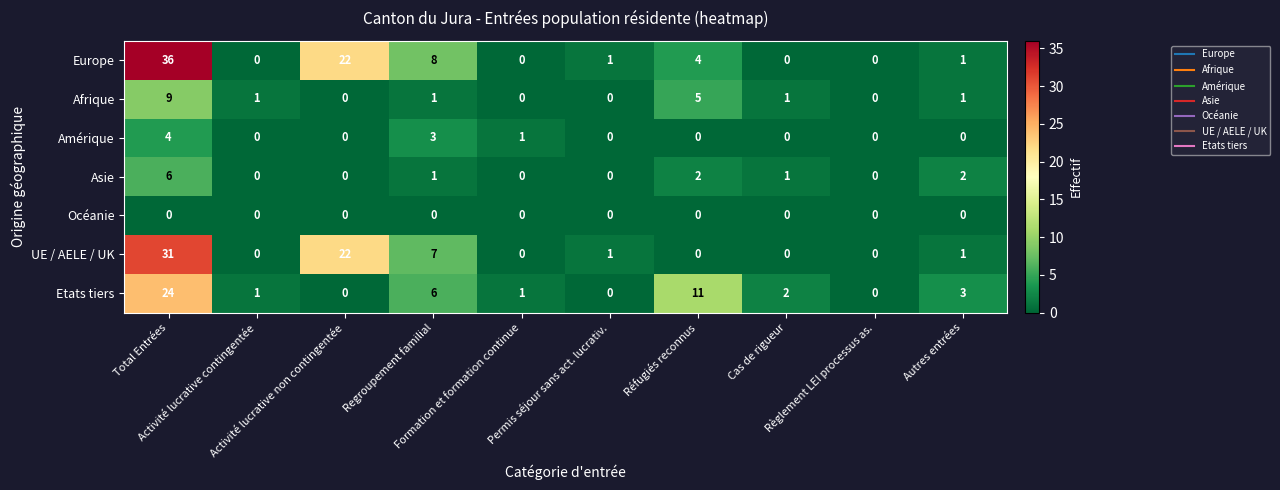

Which series has the widest spread of values?

Europe